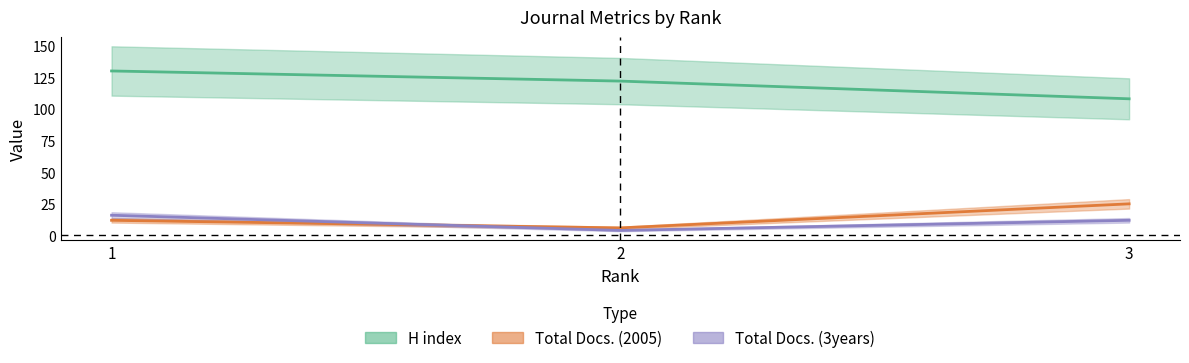

Rank the categories by Total Docs. (2005) value from highest to lowest.

3, 1, 2